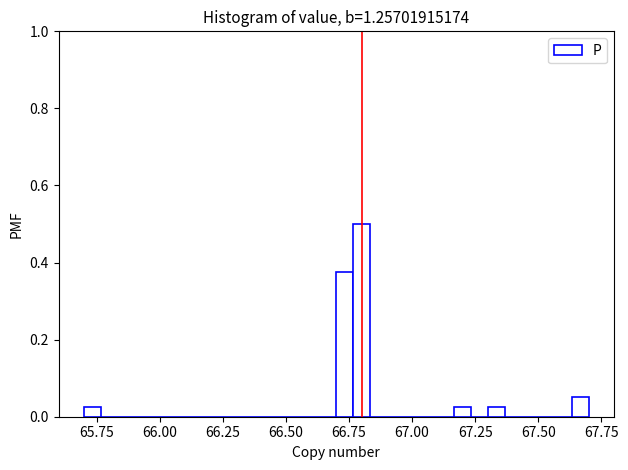

Read against the x-axis, roughly where is the centre of the tallest bar?

66.80